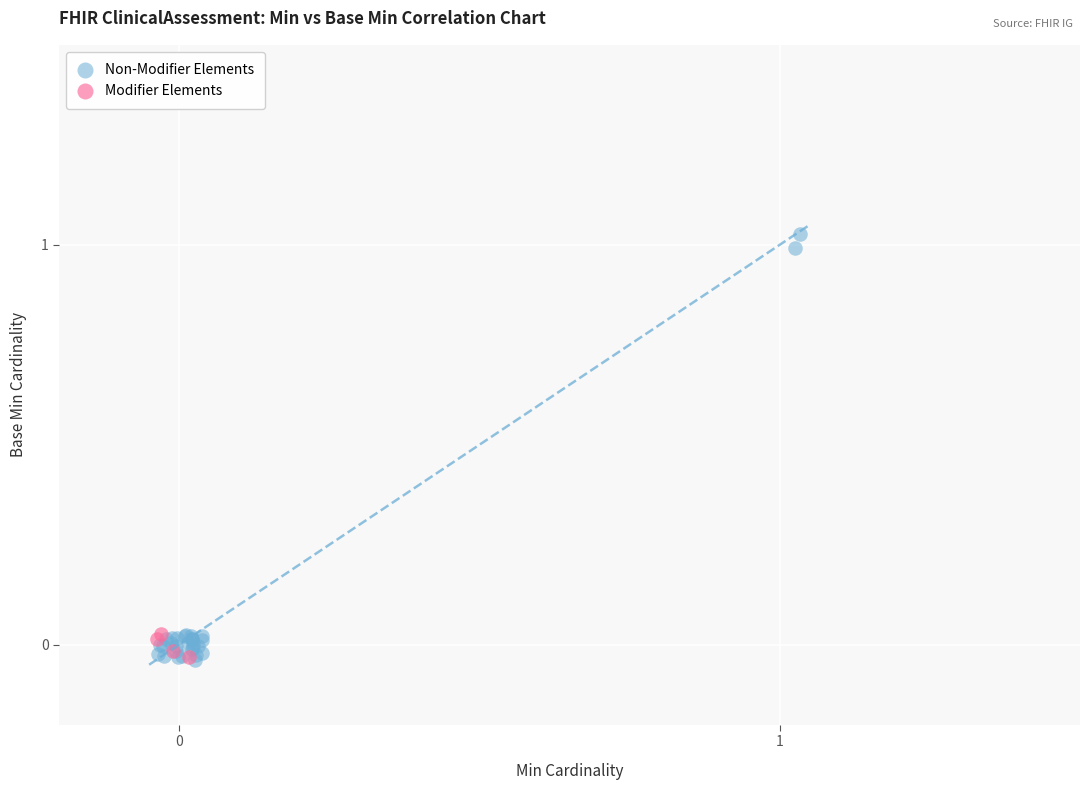

Which series has the largest Y range (max minus min)?

Non-Modifier Elements